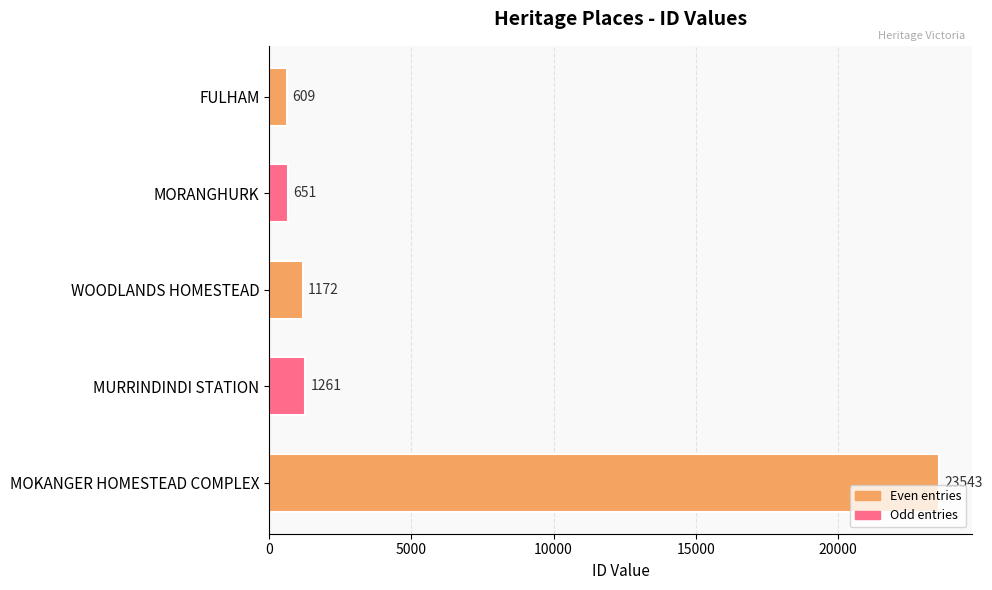

At which category does the chart reach its peak across all series?

MOKANGER HOMESTEAD COMPLEX